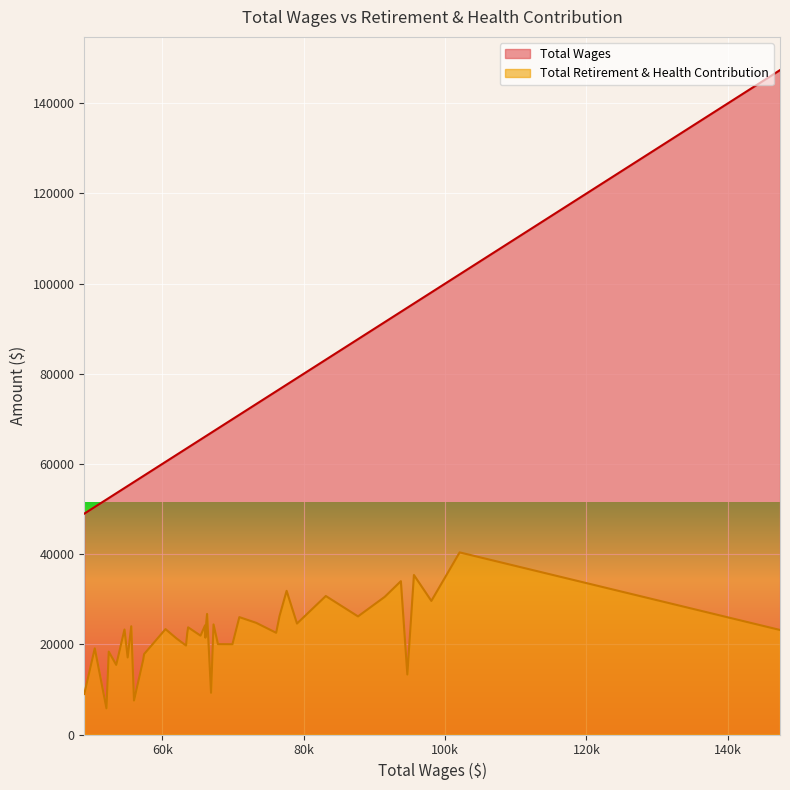

True or false: Total Retirement & Health Contribution and Total Wages cross at least once.

False